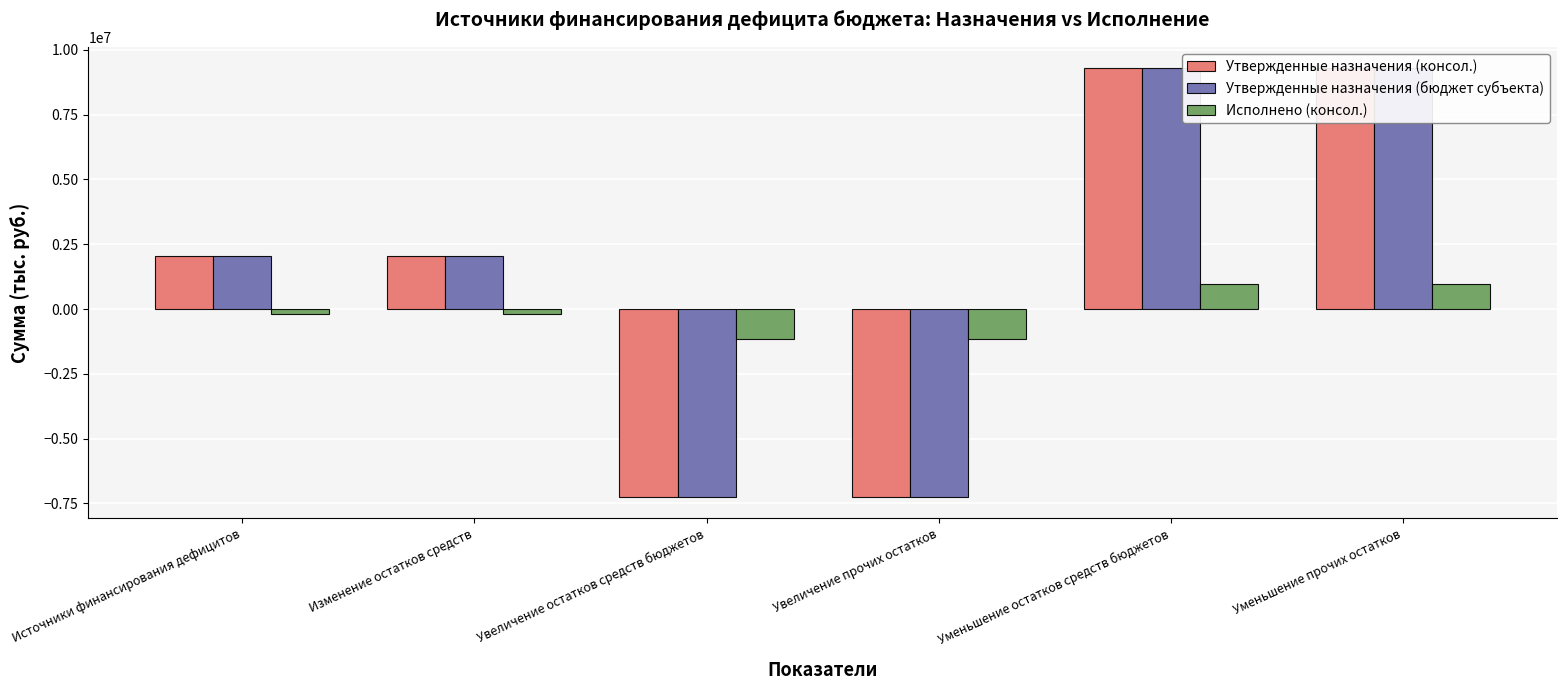

Where does the Утвержденные назначения (бюджет субъекта) series first go above 2048700?

Уменьшение остатков средств бюджетов